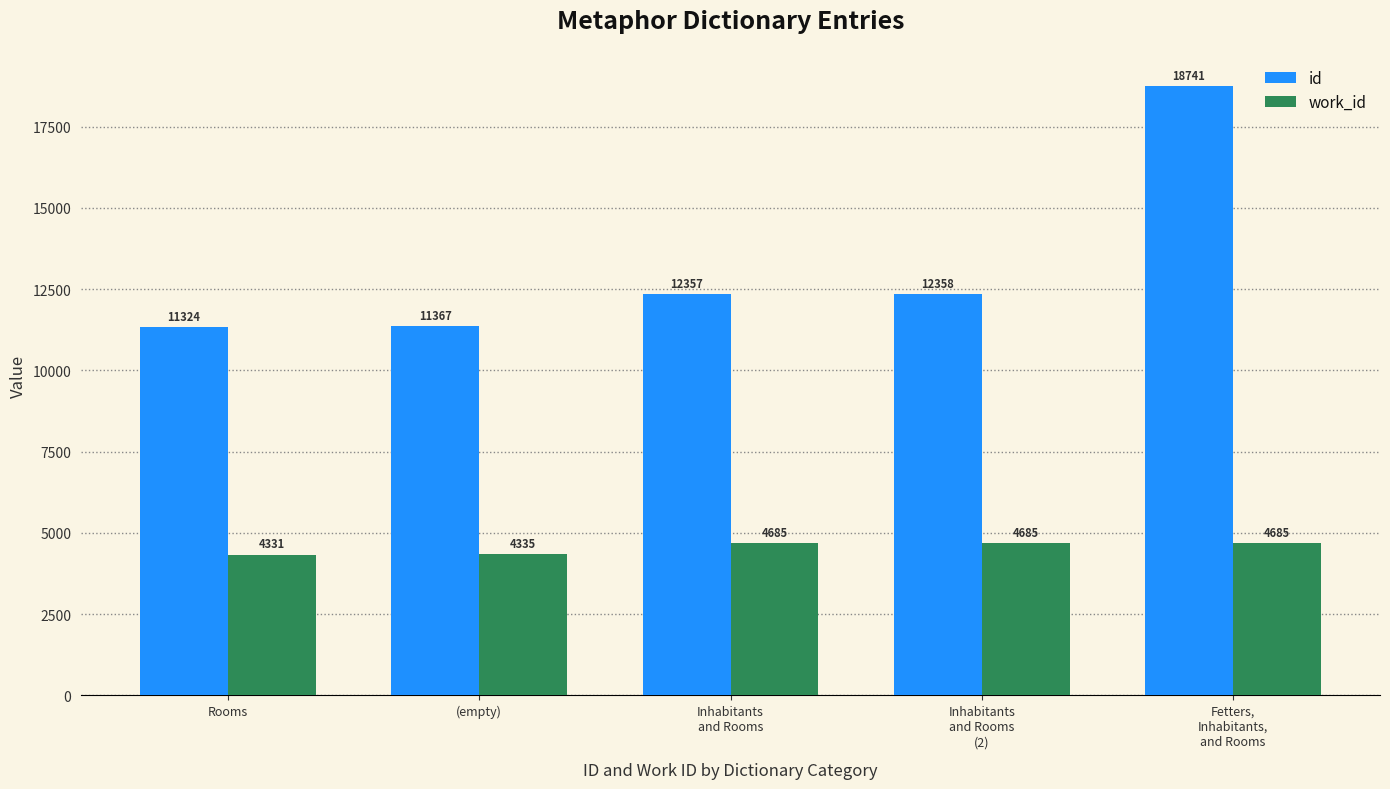

Count the number of data series in this chart.

2